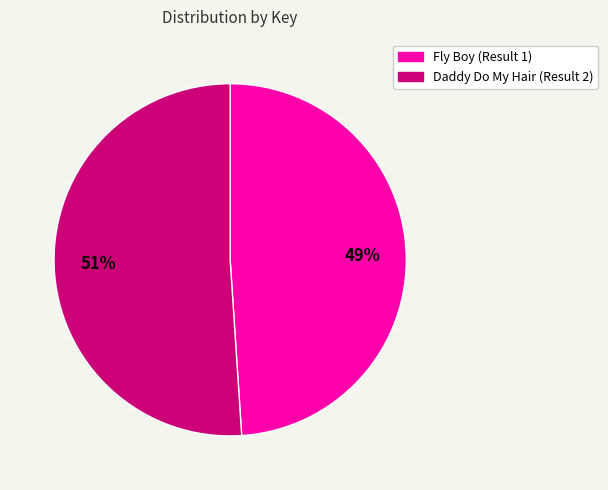

The Fly Boy (Result 1) slice represents 62% of the pie. True or false?

False